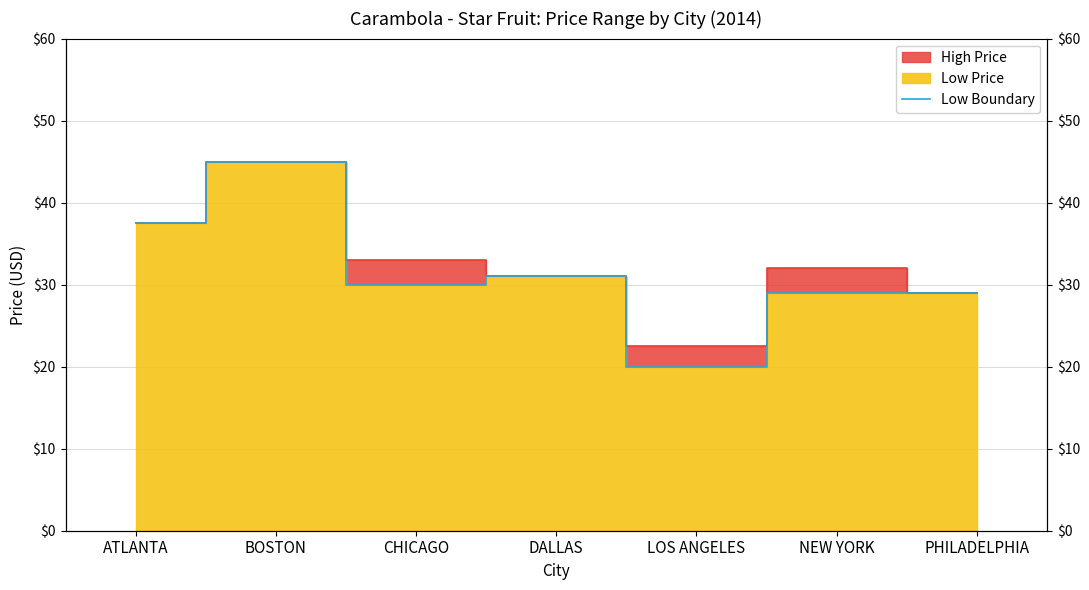

Read the value at BOSTON.

45.0